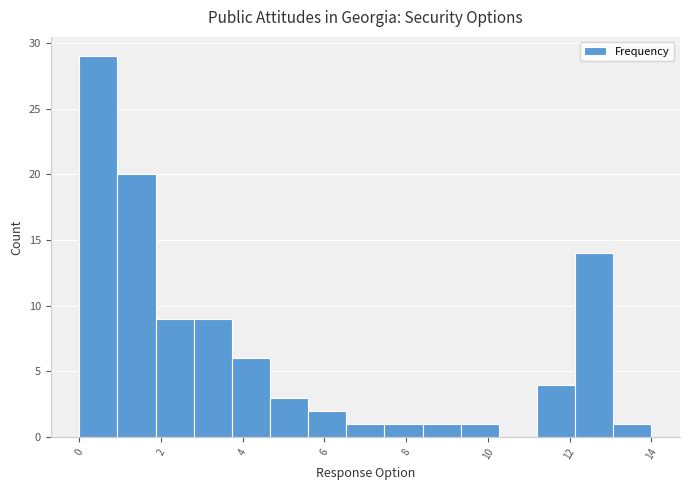

Over which range of the x-axis is the bar tallest?

0.0 to 1.0